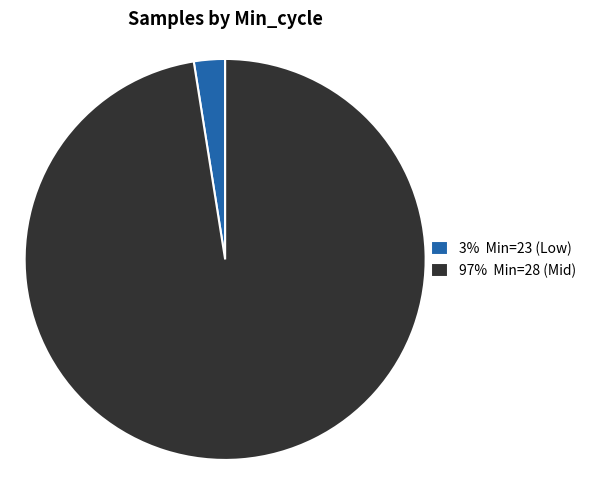

True or false: 3% Min=23 (Low) accounts for 14% of the total.

False